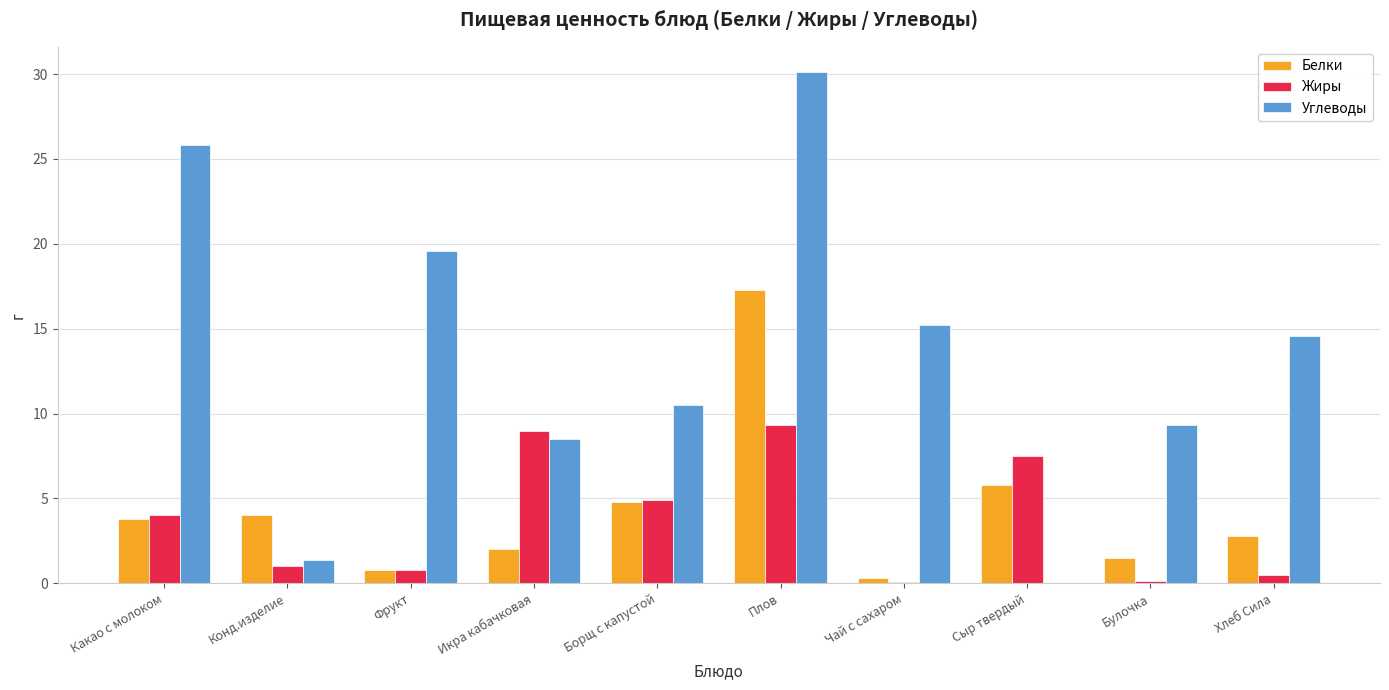

What is the spread (max minus min) of values at Фрукт?

18.8